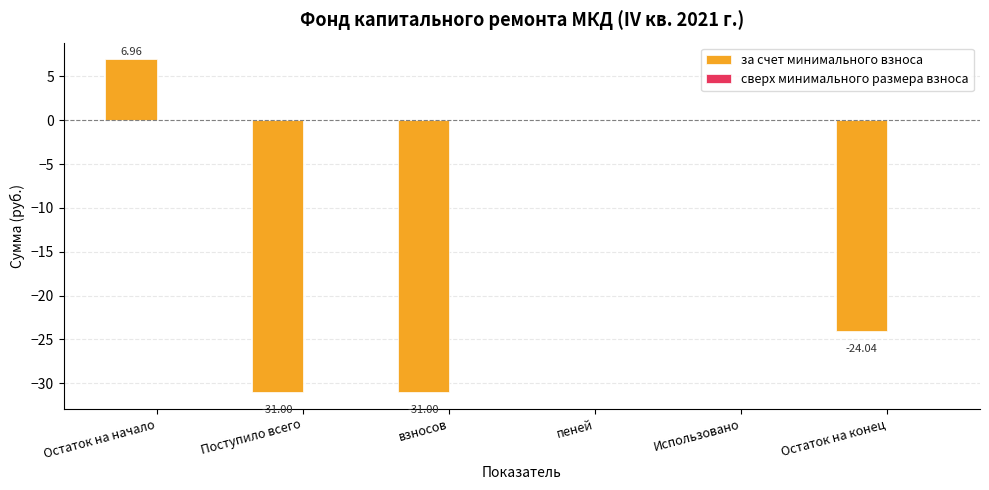

At which category does the chart reach its peak across all series?

Остаток на начало